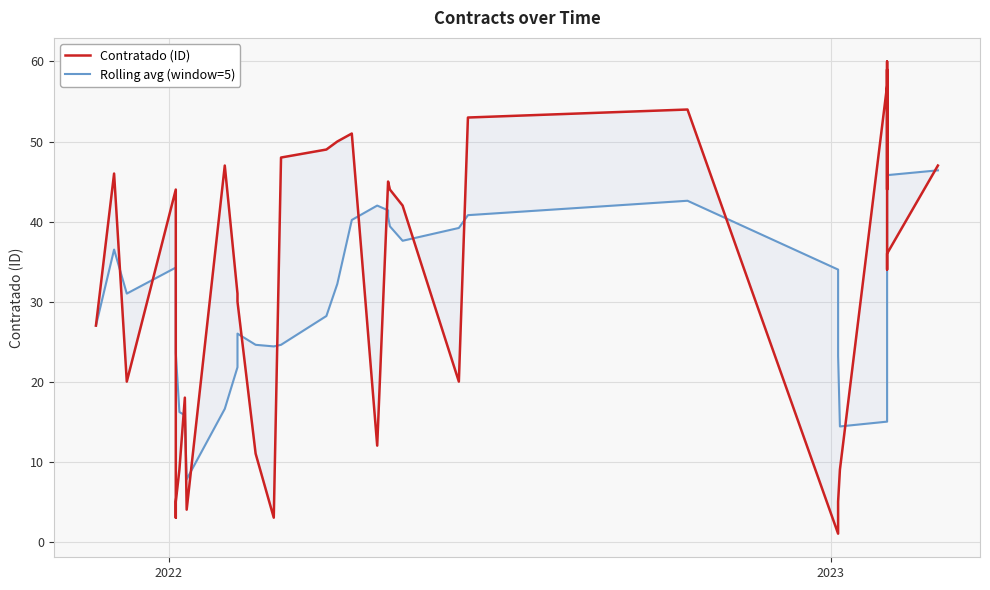

What is the difference between the maximum and minimum values in the Contratado (ID) series?

59.0